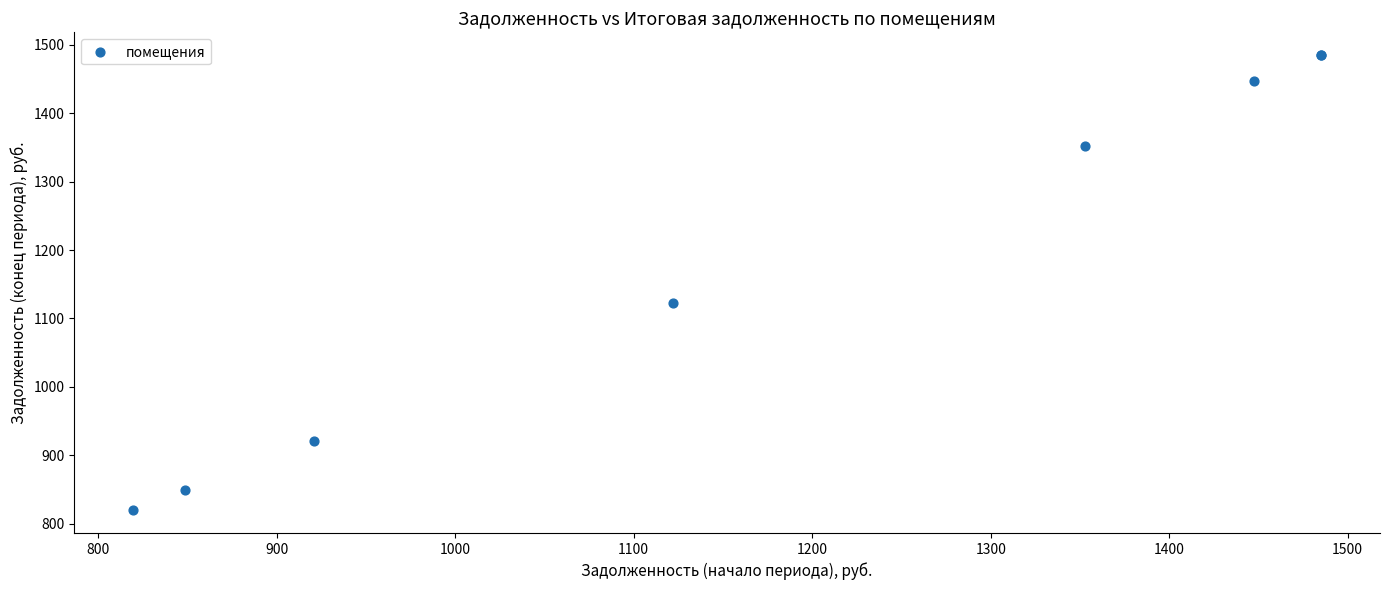

What Y value in the scatter plot is closest to 1152?

1122.1